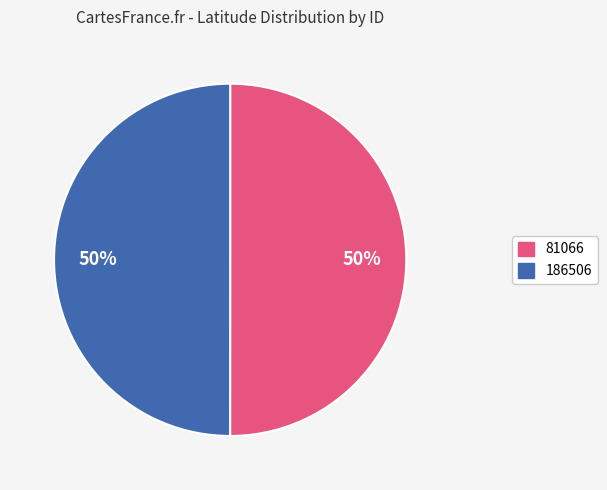

Do 81066 and 186506 together represent more than half of the pie?

Yes